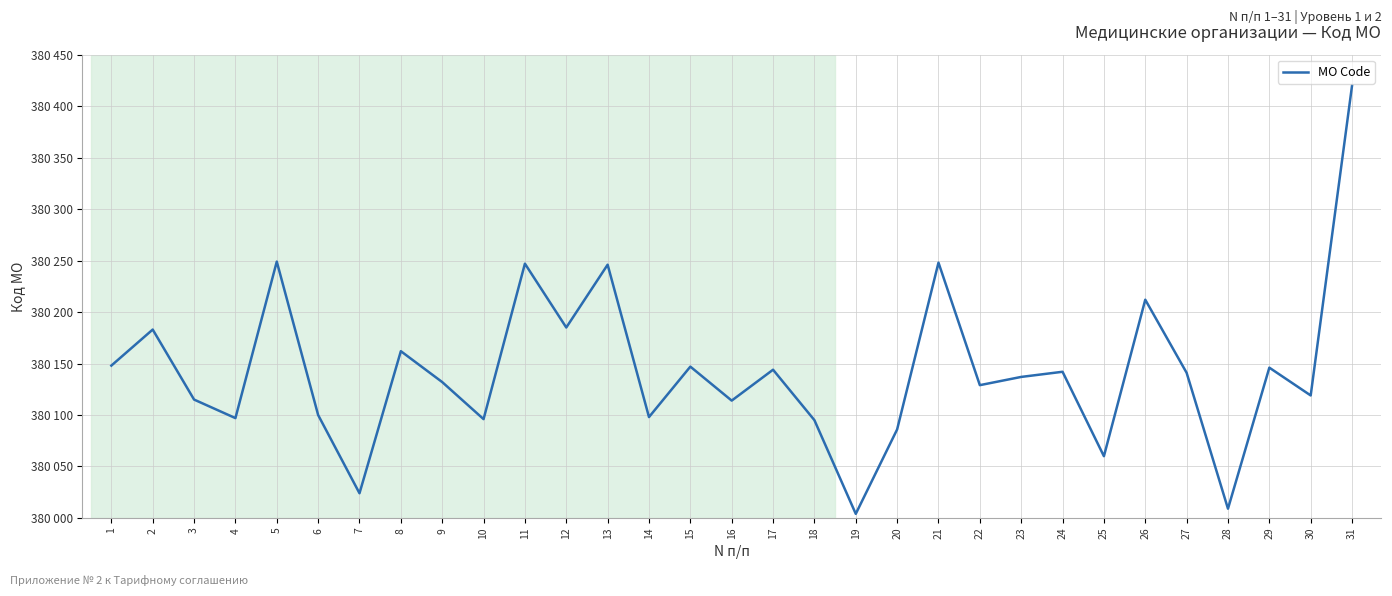

Is this an area chart (filled region under the line)?

No